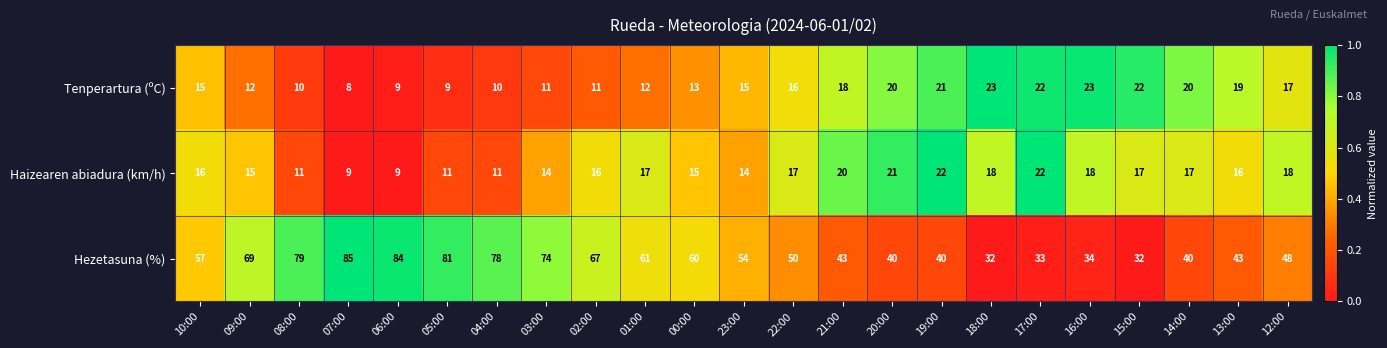

What is the greatest value displayed?

85